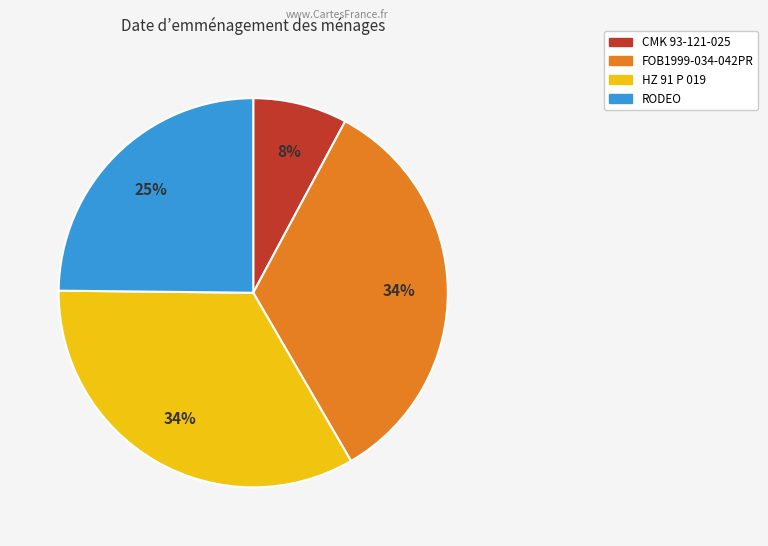

The RODEO slice represents 25% of the pie. True or false?

True